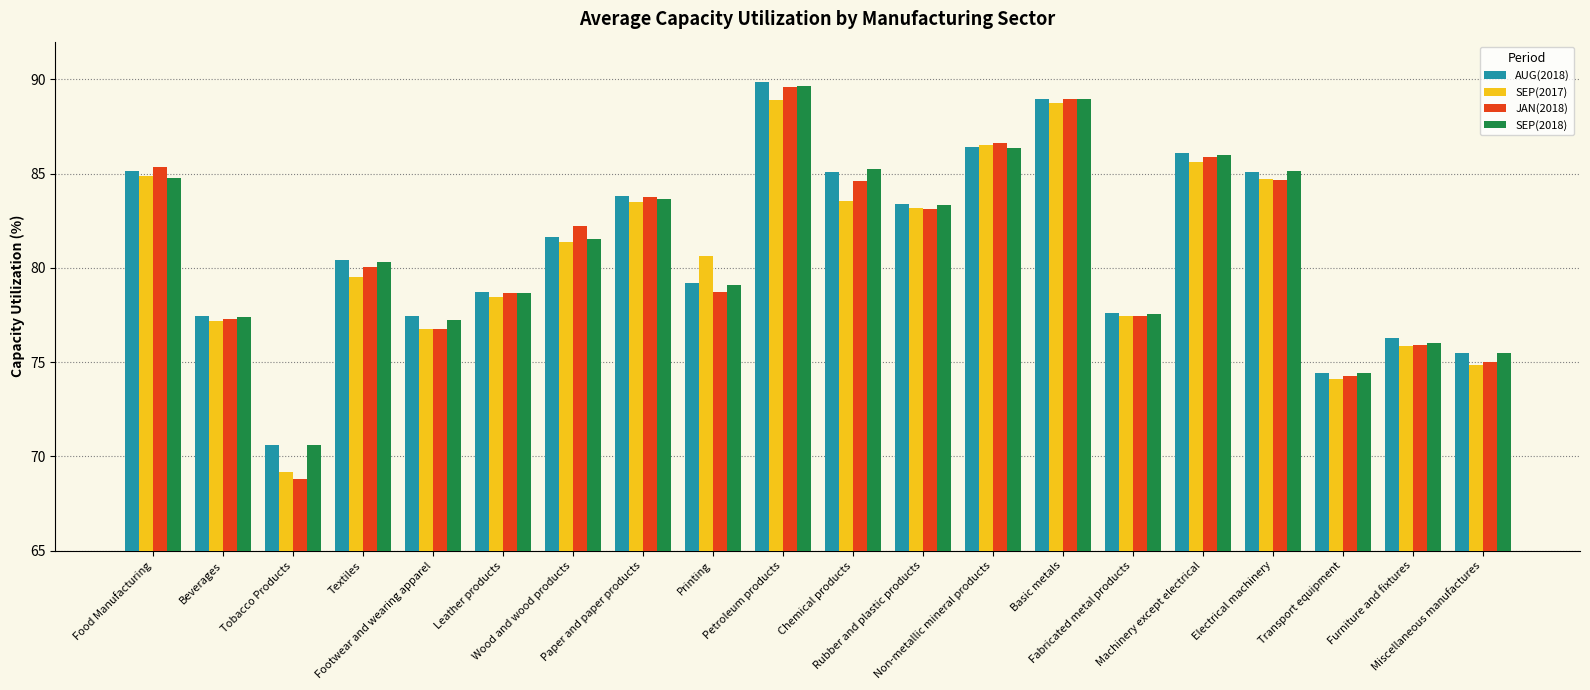

Are the bars grouped side by side (vs. stacked)?

Yes